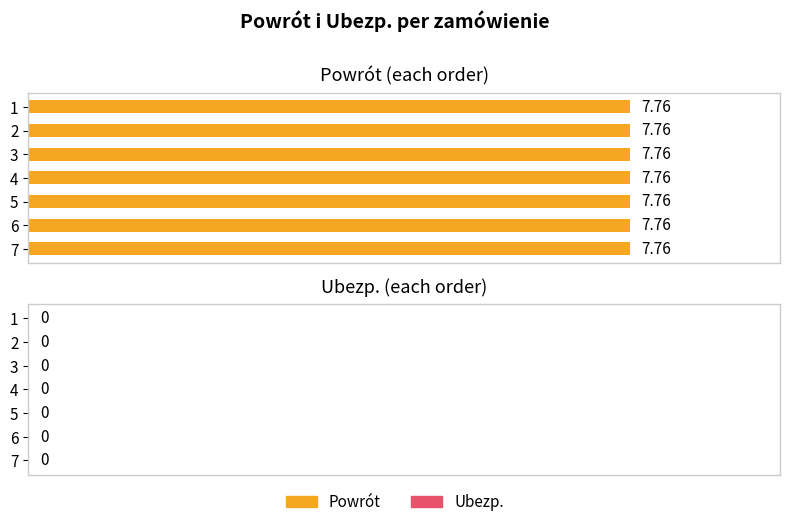

Reading left to right, transcribe all the data shown in this chart.

Powrot: 7.8	7.8	7.8	7.8	7.8	7.8	7.8
Ubezp.: 0.0	0.0	0.0	0.0	0.0	0.0	0.0